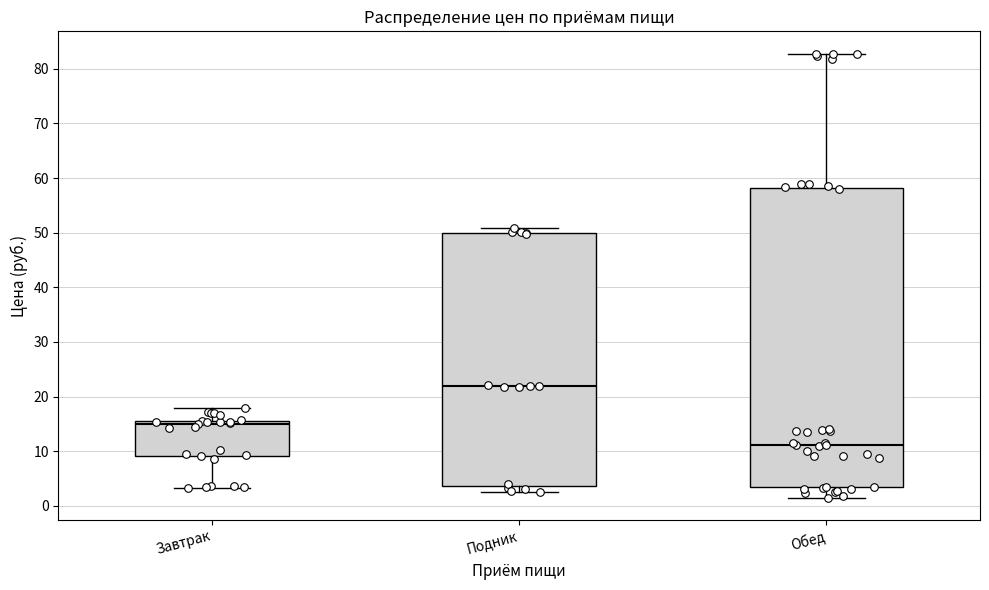

Which box is the tallest, from its lower edge to its upper edge?

Обед